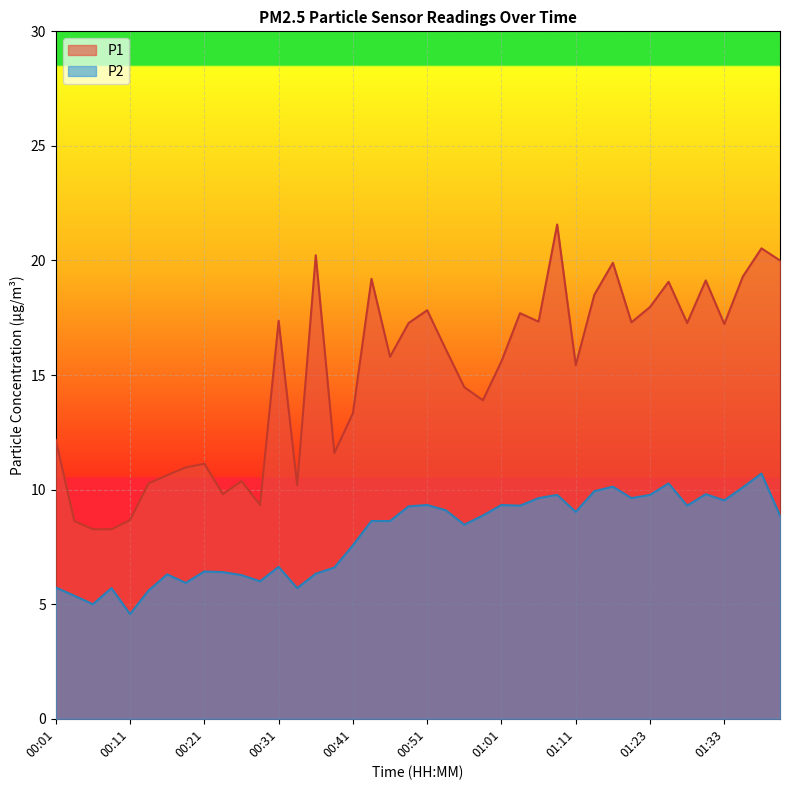

At which category does P1 reach its first local peak?

00:21